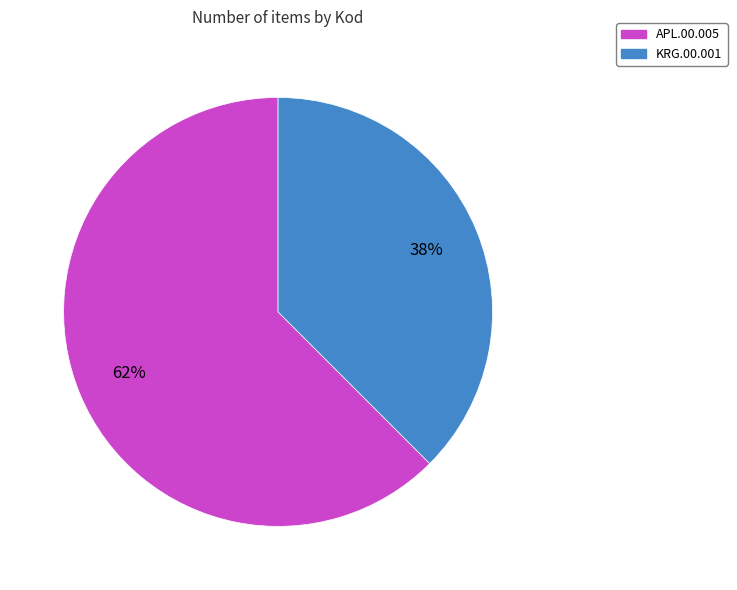

Count the number of slices in the pie.

2